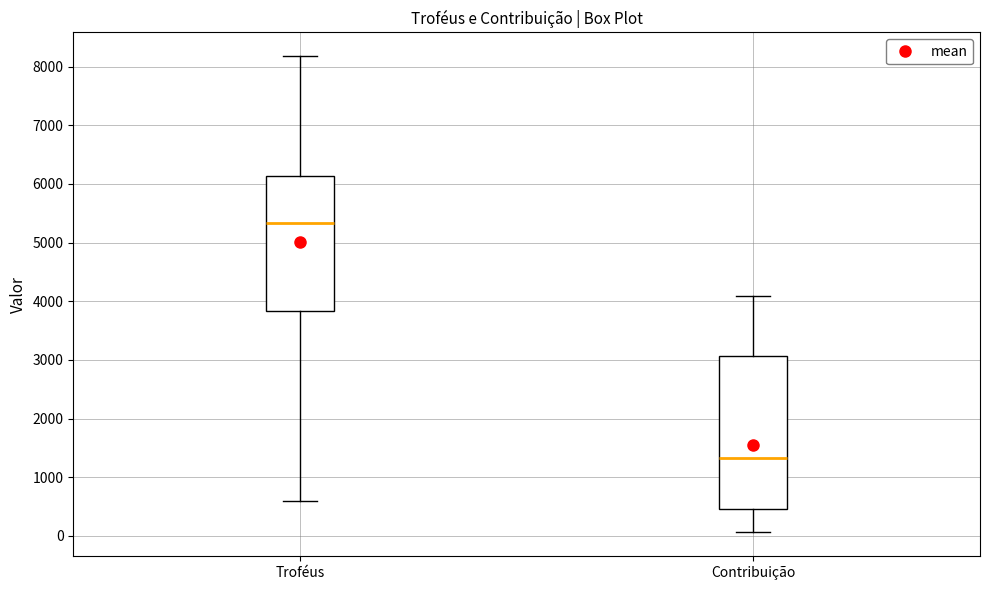

Reading left to right, transcribe this box plot: for each box, give where its median line is, the range the box spans, and where its two whiskers end, as read against the y-axis. The values are not printed on the chart, so give them approximately, as read against the axis.

Troféus: median 5300, box 3800 to 6100, whiskers 600 to 8200
Contribuição: median 1300, box 500 to 3100, whiskers 100 to 4100